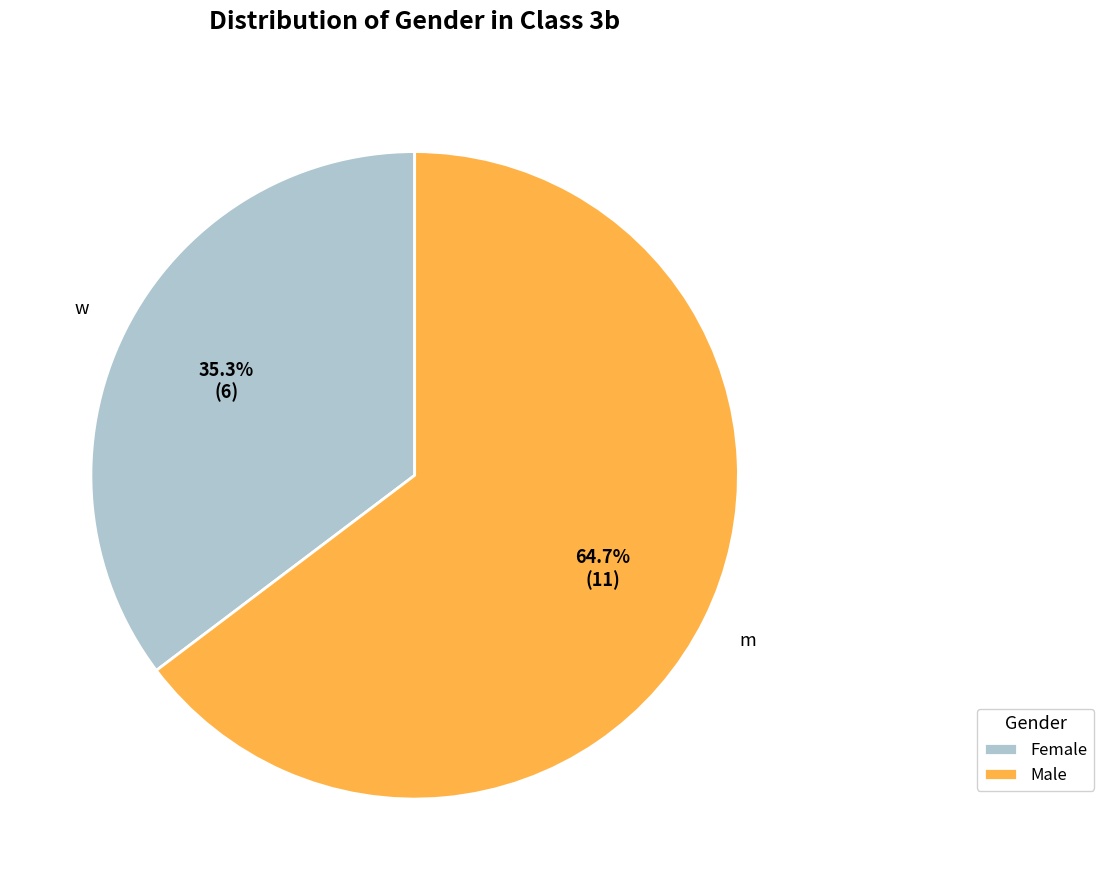

Which category has the smallest portion of the pie?

Female